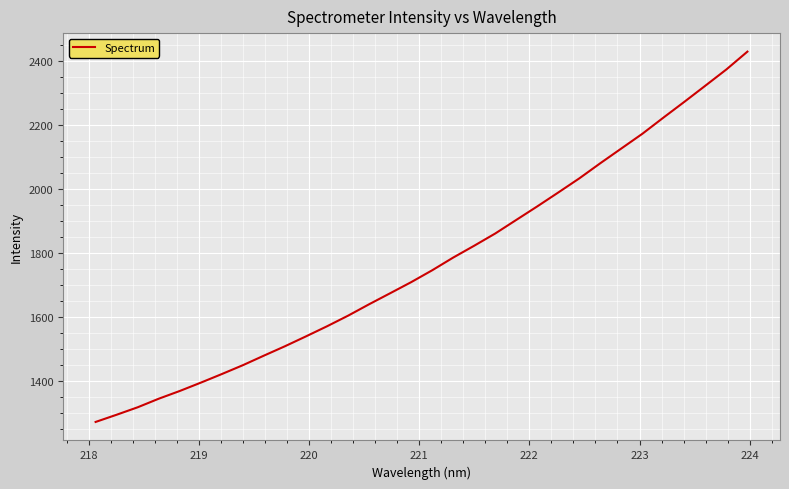

How many categories are shown in the chart?

32